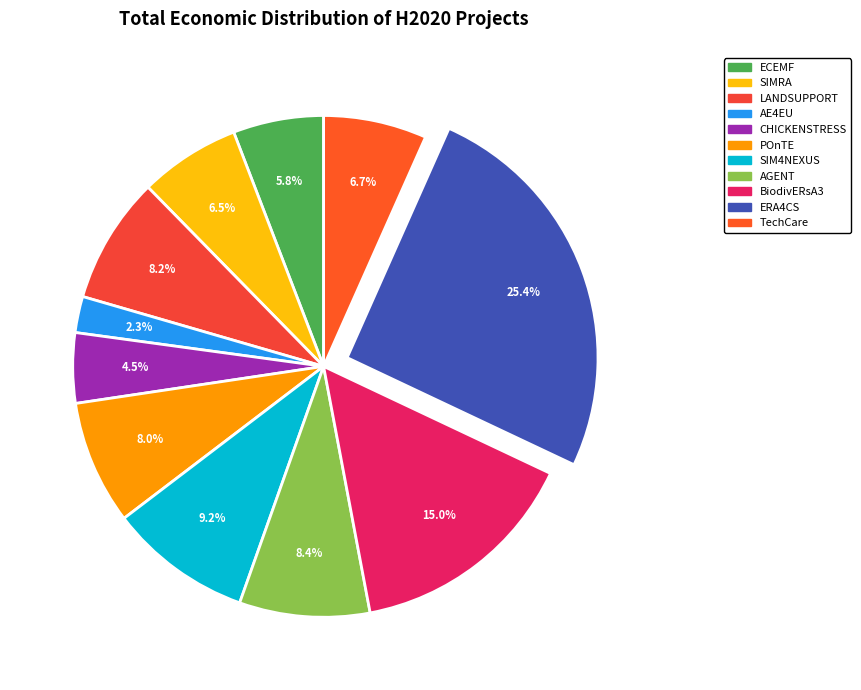

What is the total percentage of TechCare and POnTE?

14.6%